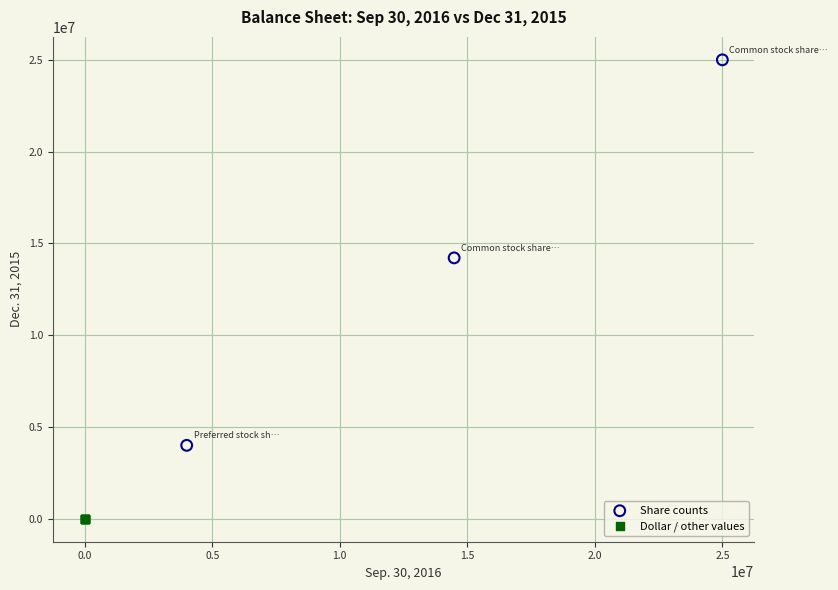

Which series has the widest spread of Y values?

Share counts